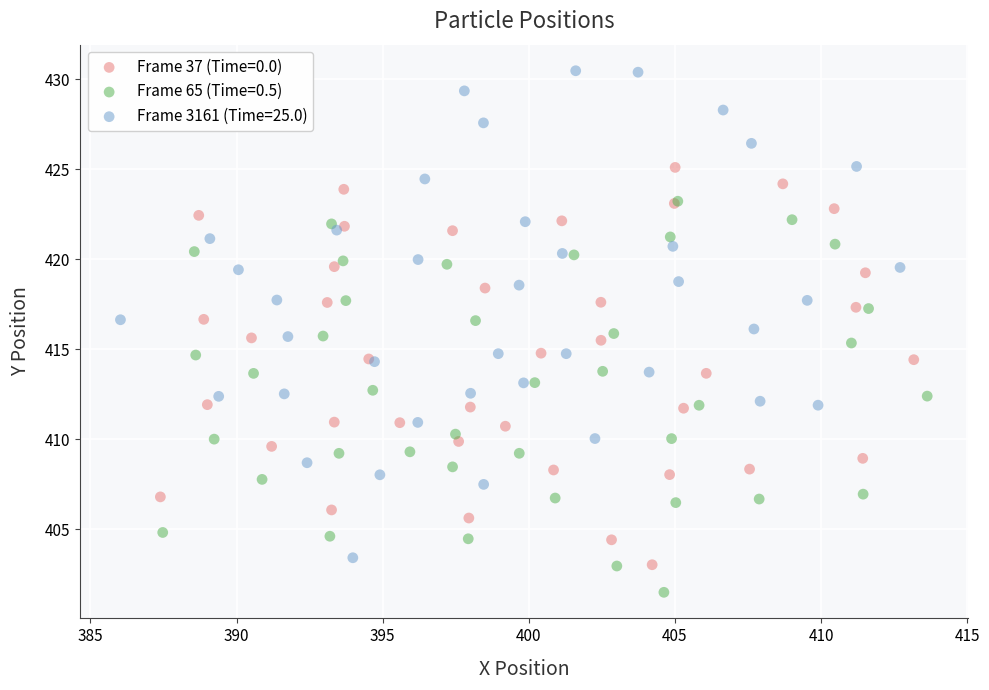

Which series has the largest Y range (max minus min)?

Frame 3161 (Time=25.0)